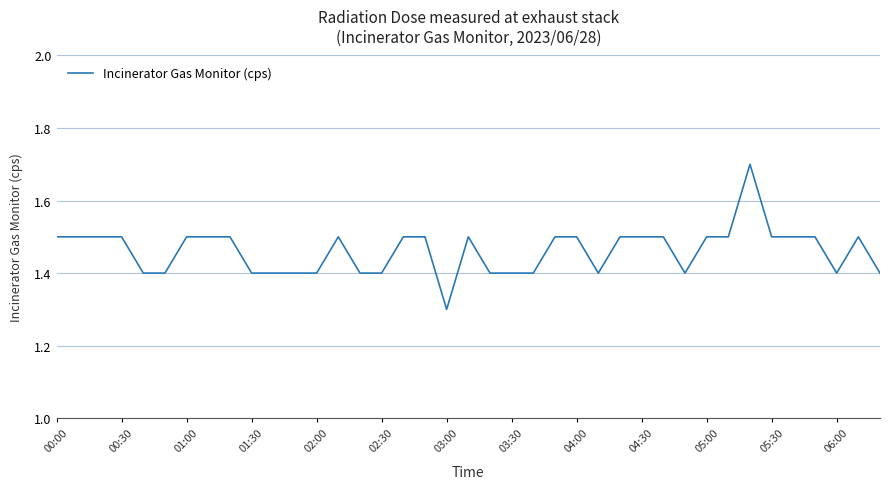

What is the difference between the maximum and minimum values?

0.4